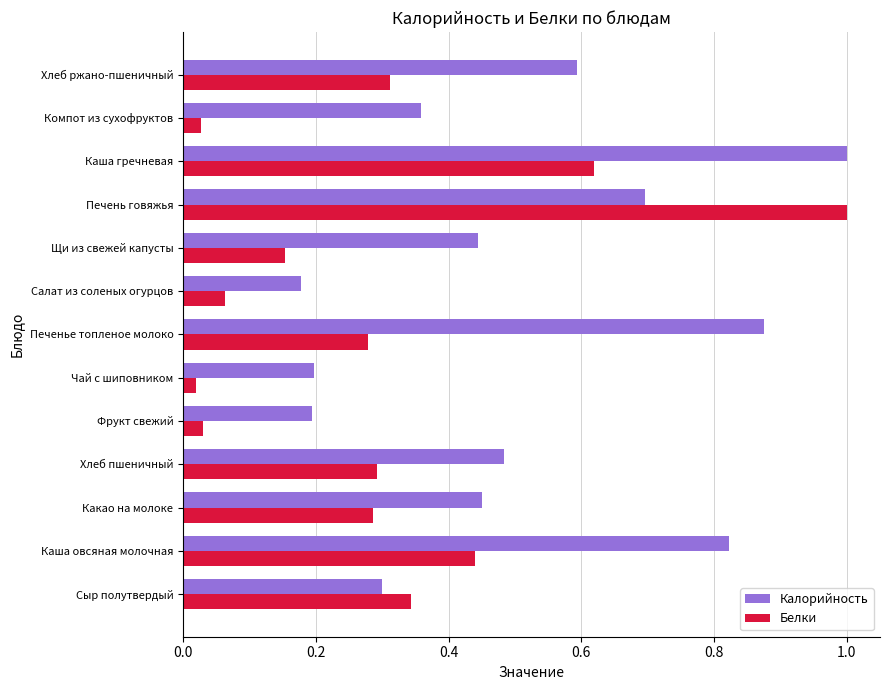

At Печенье топленое молоко, list the series in order from smallest to largest.

Белки, Калорийность